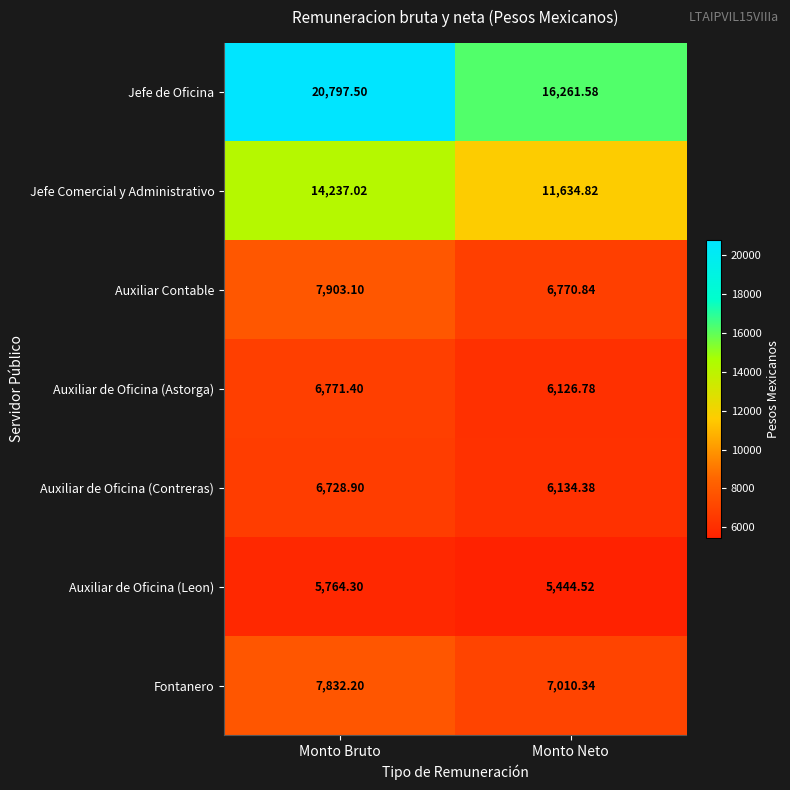

At which label does Auxiliar de Oficina (Astorga) first exceed 6771?

Monto Bruto